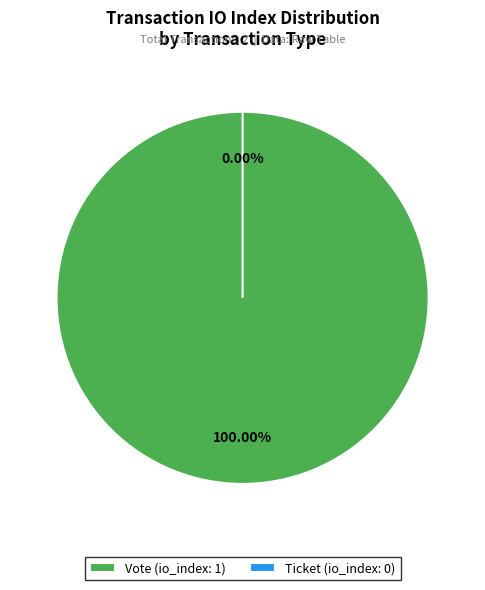

Combined, do Ticket and Vote account for over 50%?

Yes